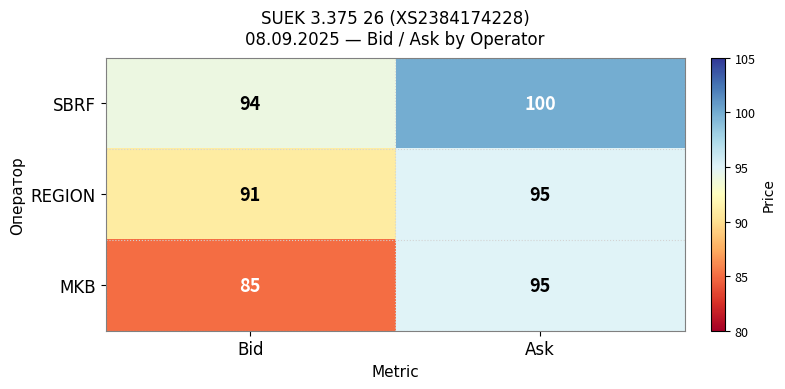

Reading right to left, what are all the values shown in this chart?

SBRF: 100	94
REGION: 95	91
MKB: 95	85